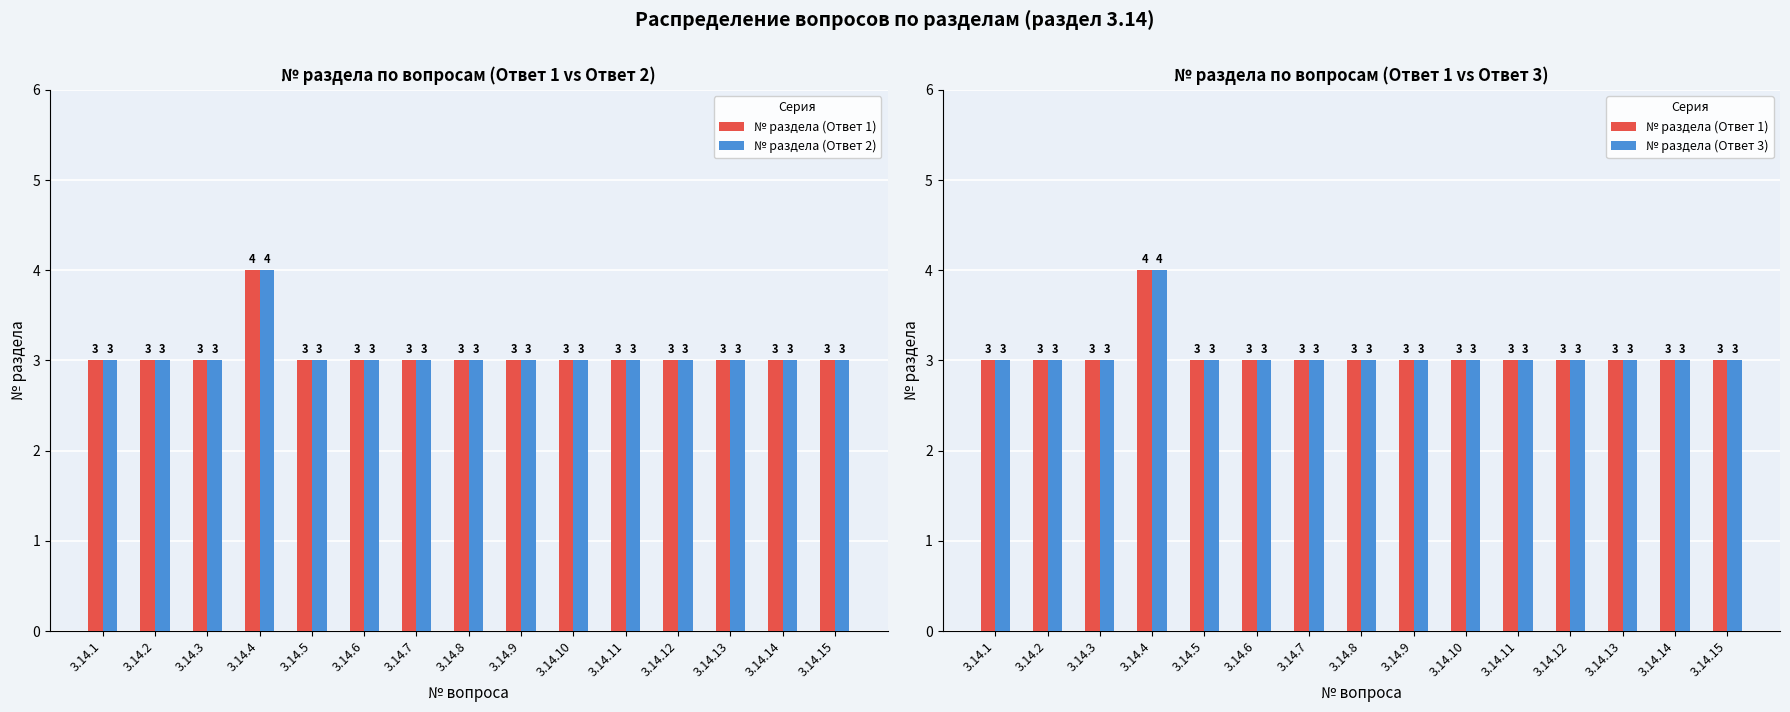

Rank the categories by № раздела (Ответ 2) value from lowest to highest.

3.14.1, 3.14.2, 3.14.3, 3.14.5, 3.14.6, 3.14.7, 3.14.8, 3.14.9, 3.14.10, 3.14.11, 3.14.12, 3.14.13, 3.14.14, 3.14.15, 3.14.4